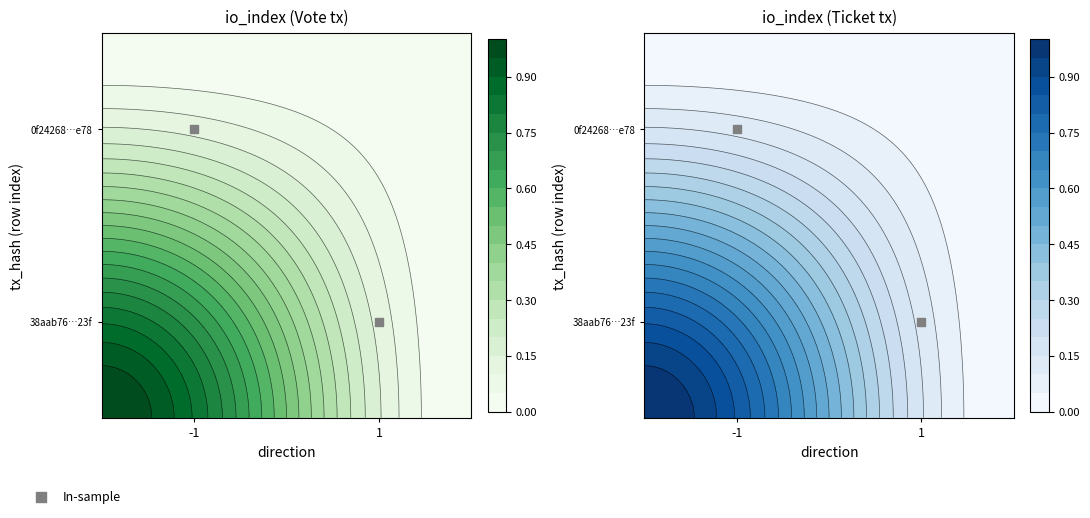

How many series are shown in this chart?

1